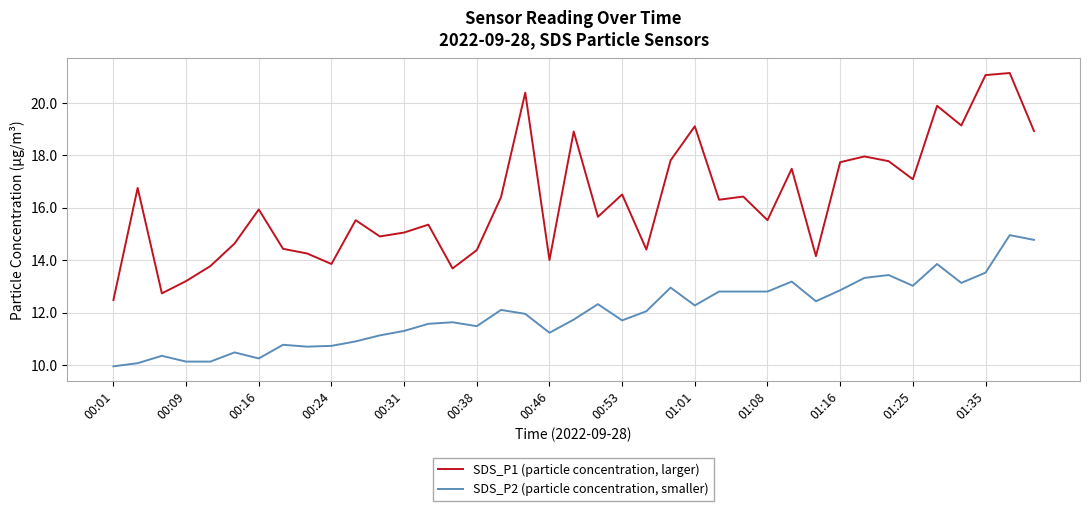

List the series in order of their peak value, lowest first.

SDS_P2 (particle concentration, smaller), SDS_P1 (particle concentration, larger)